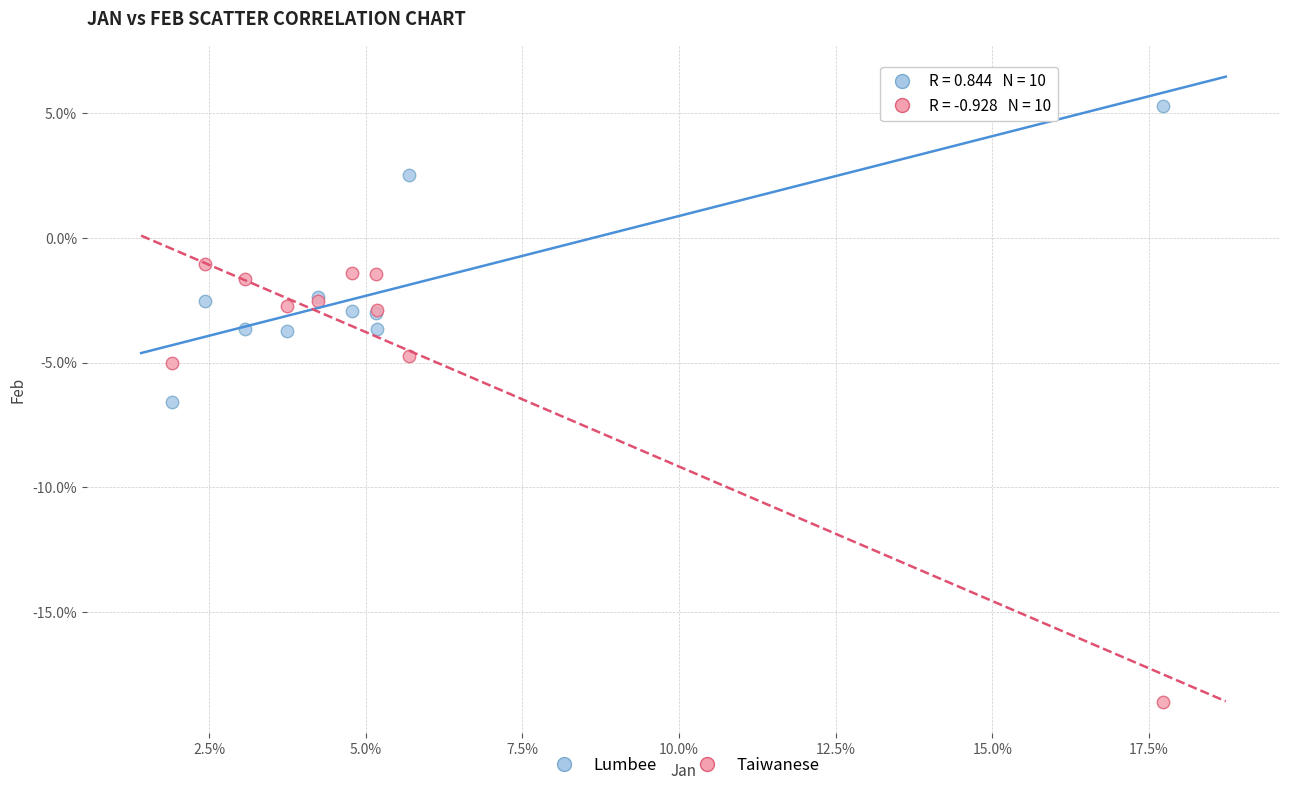

Which series reaches the minimum Y coordinate?

Taiwanese